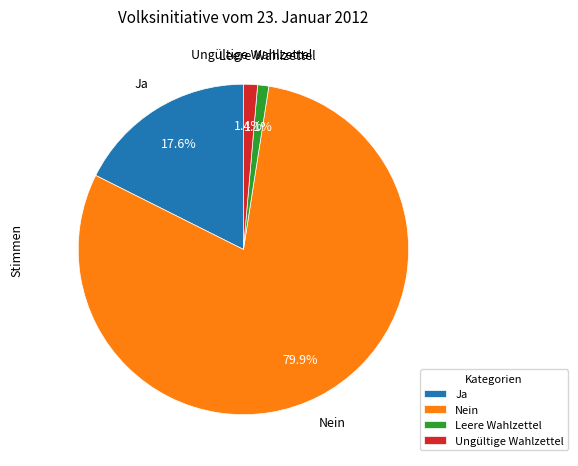

Count the number of slices in the pie.

4